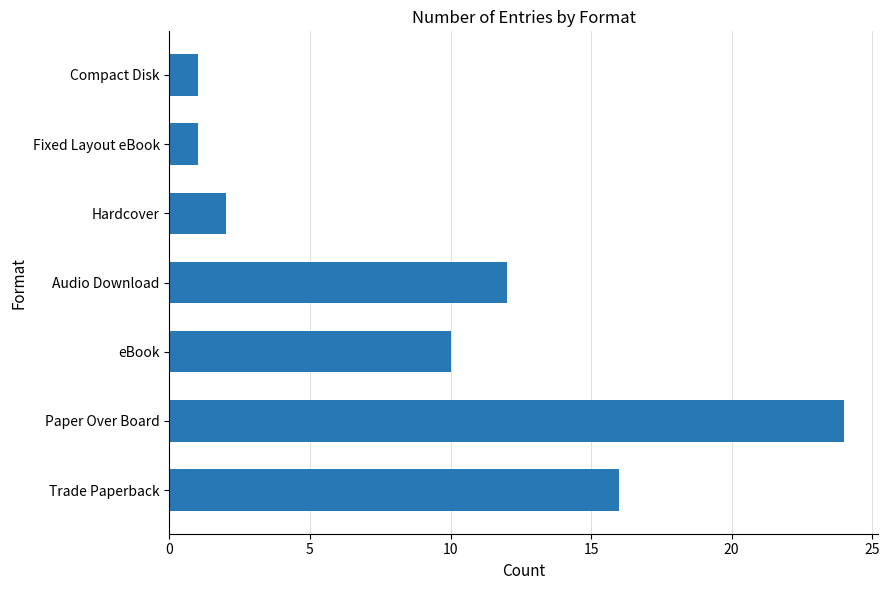

How many distinct data groups are displayed?

1